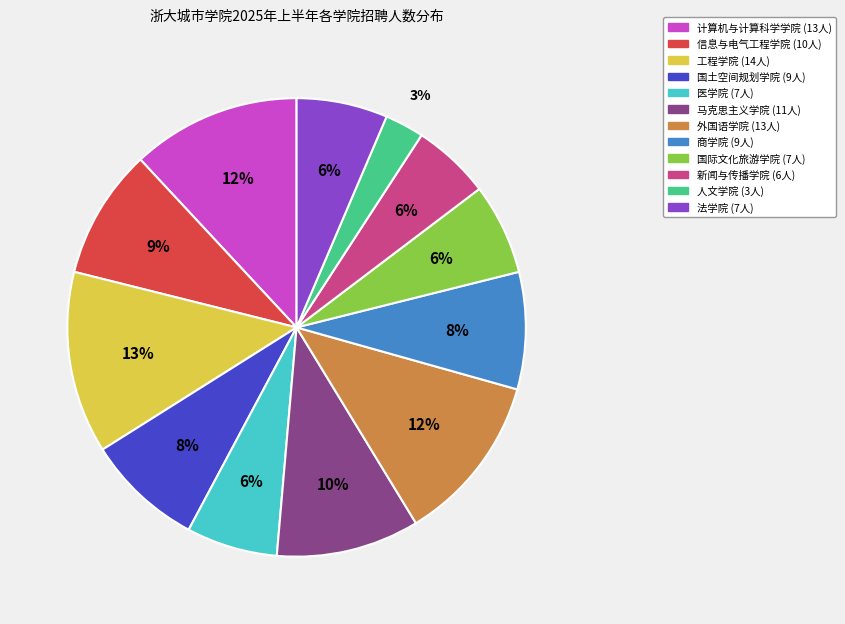

Which slice is the smallest?

人文学院